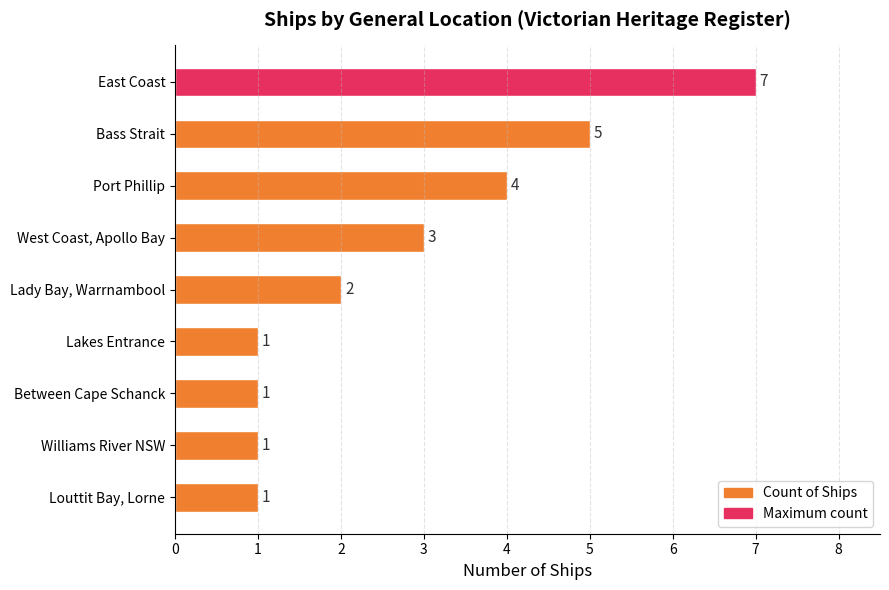

How many values are below 2?

4